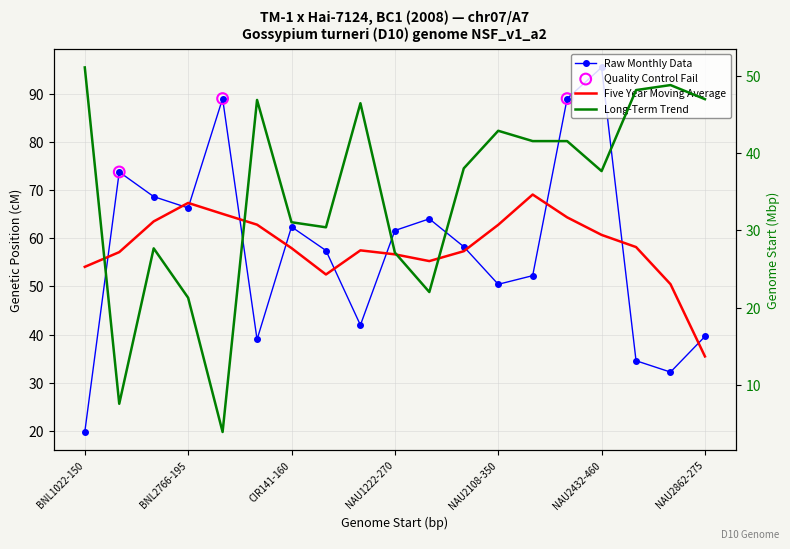

What is the total value across all series at NAU1048-255?

88.4